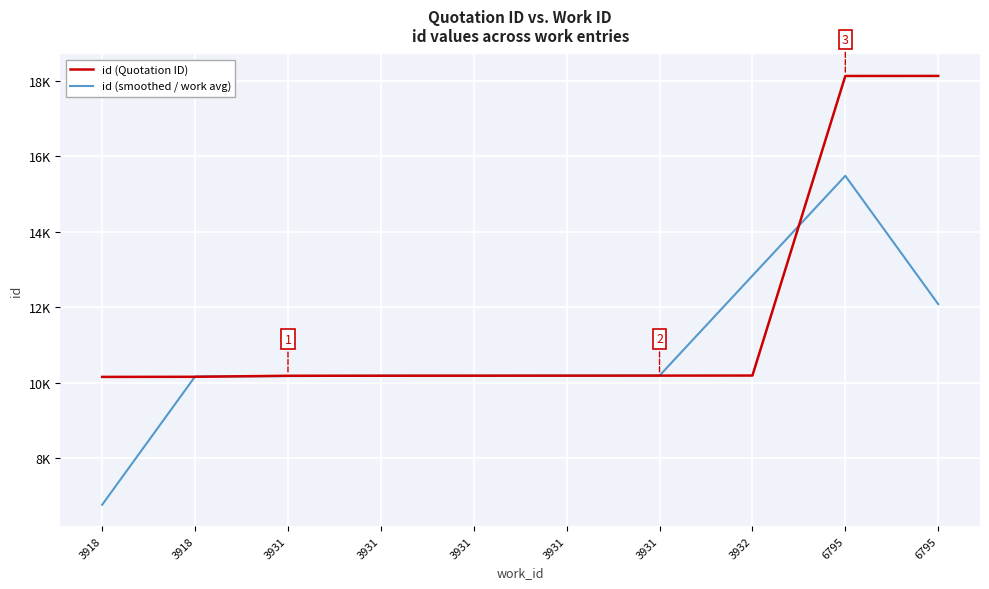

Does the chart display data point markers on the line(s)?

No